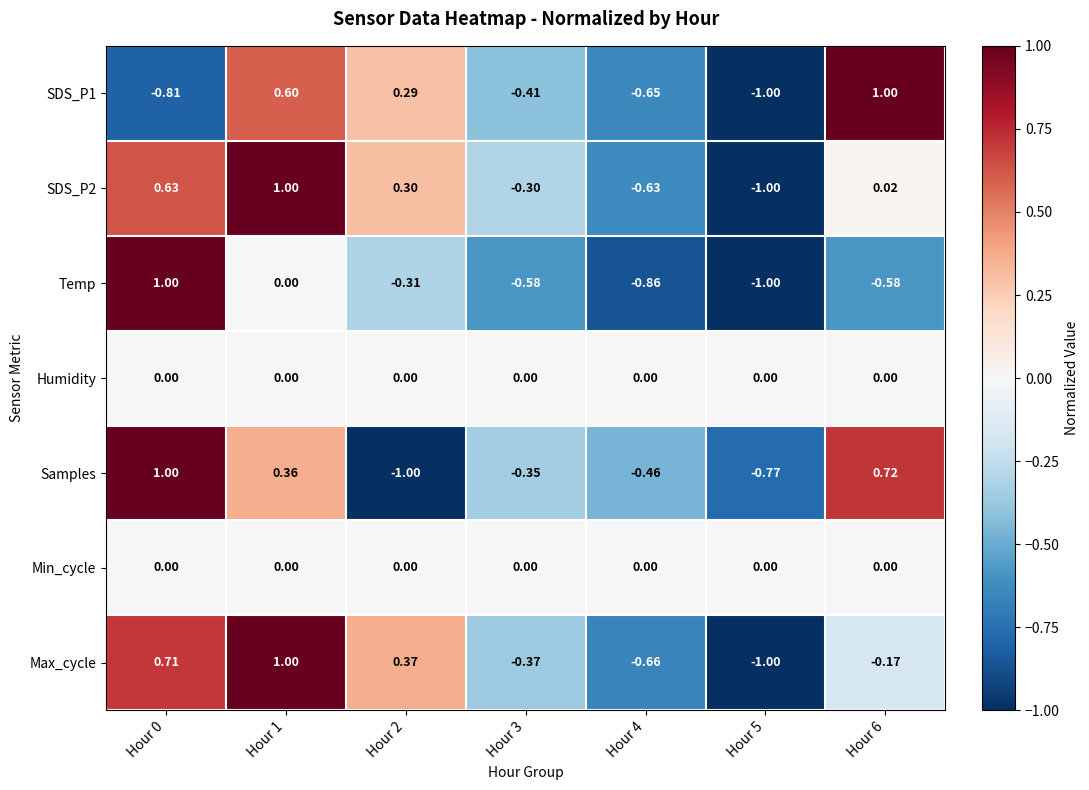

Is the value of SDS_P1 at Hour 1 greater than the value of SDS_P2 at Hour 3?

Yes